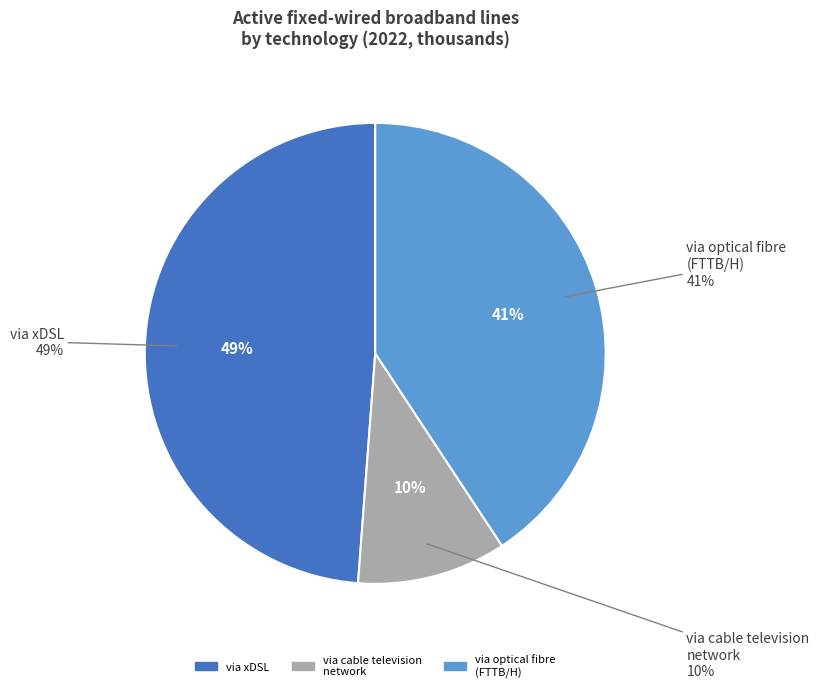

True or false: via cable television network accounts for 10% of the total.

True